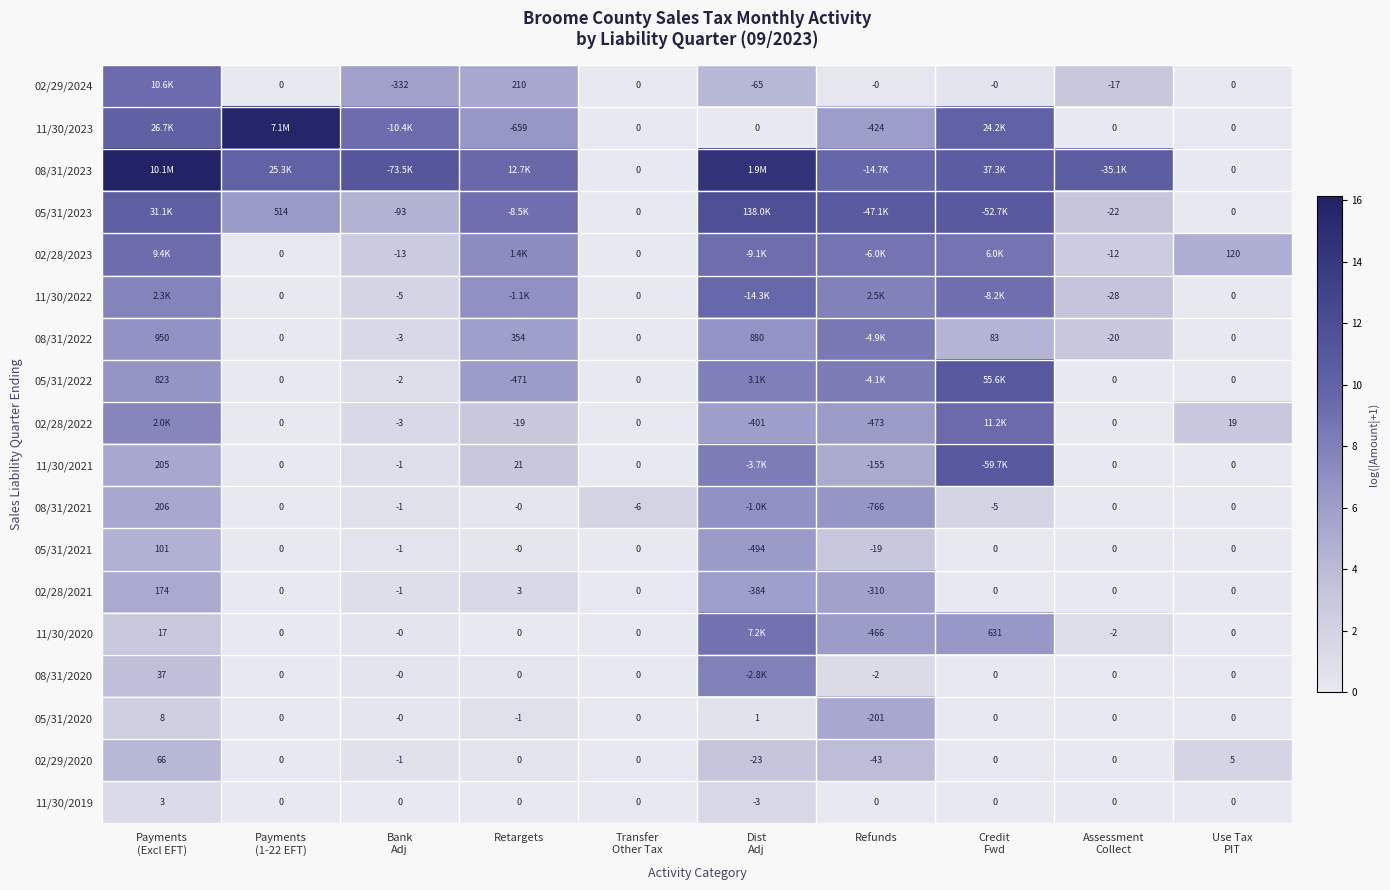

How many categories are shown in the chart?

10